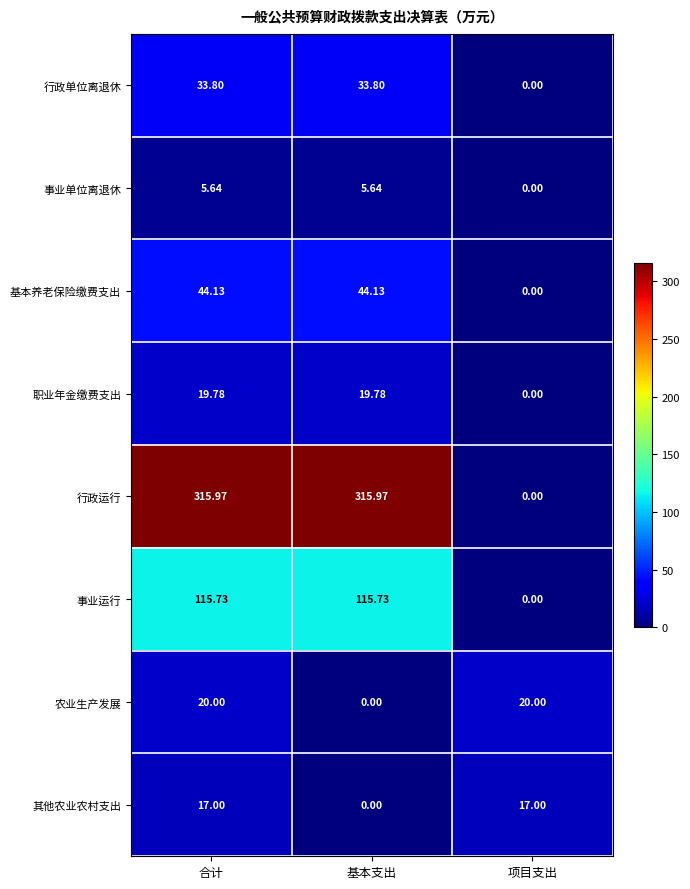

How many distinct data groups are displayed?

8